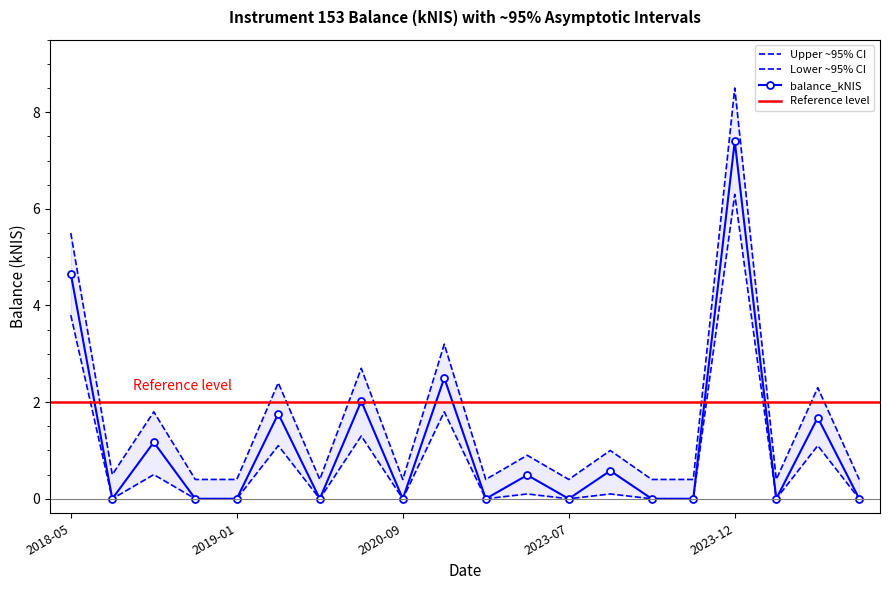

What is the highest value of the balance_kNIS series?

7.4